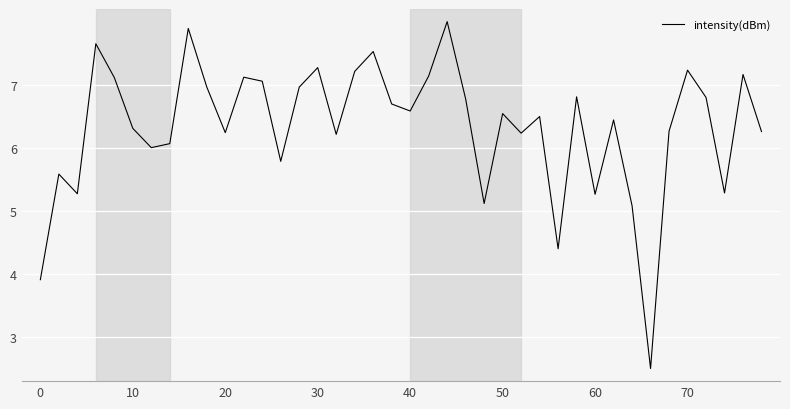

What is the minimum value shown in the chart?

2.5